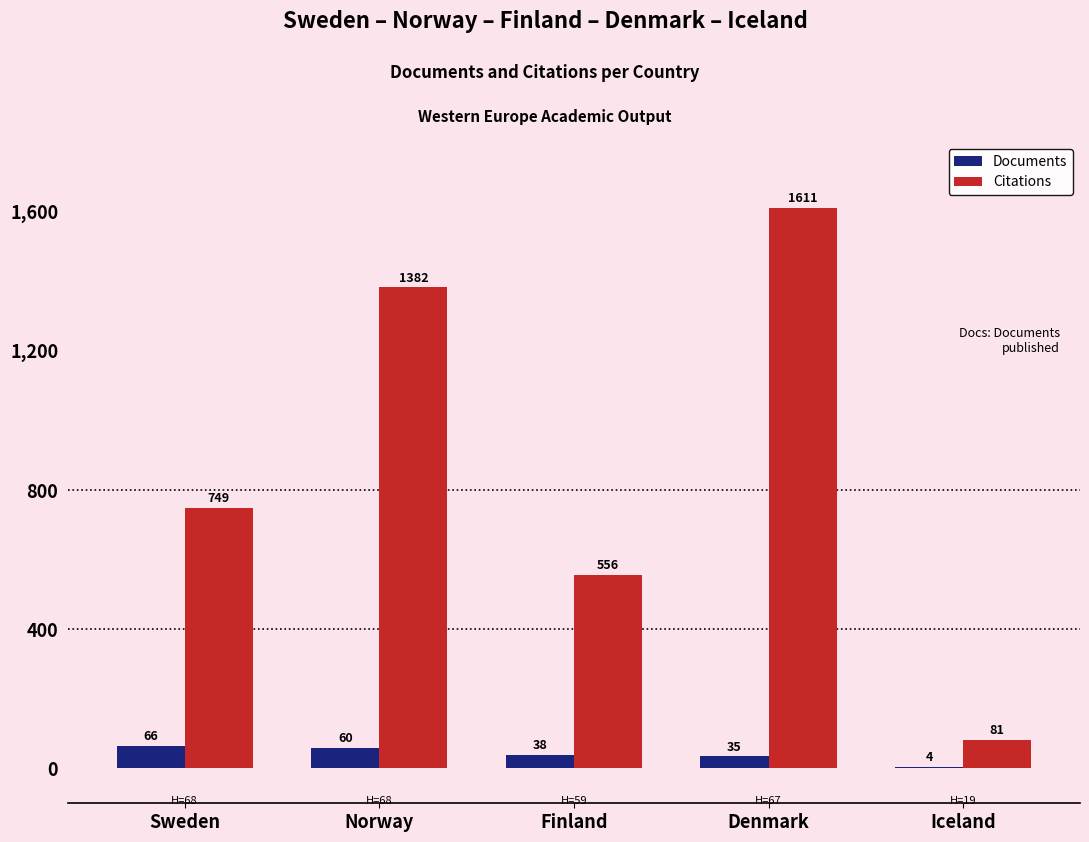

What is the greatest value displayed?

1611